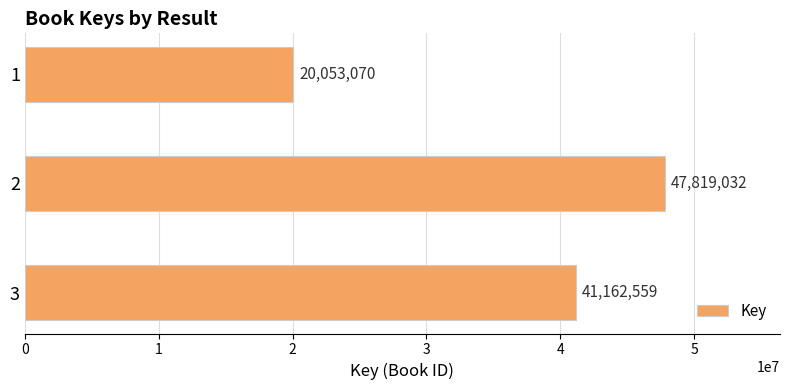

What is the sum of all values?

109034661